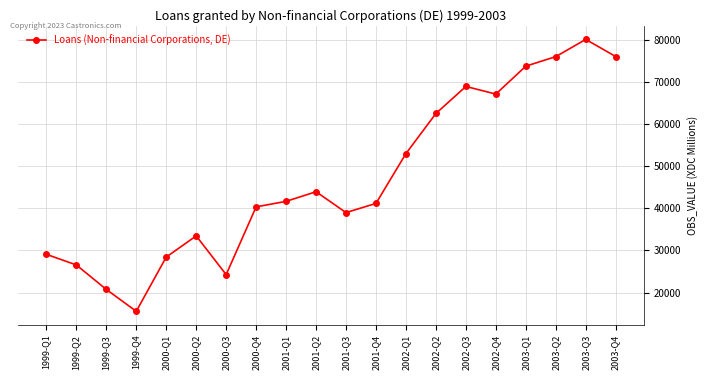

True or false: the data shows 15563 at 1999-Q4.

True